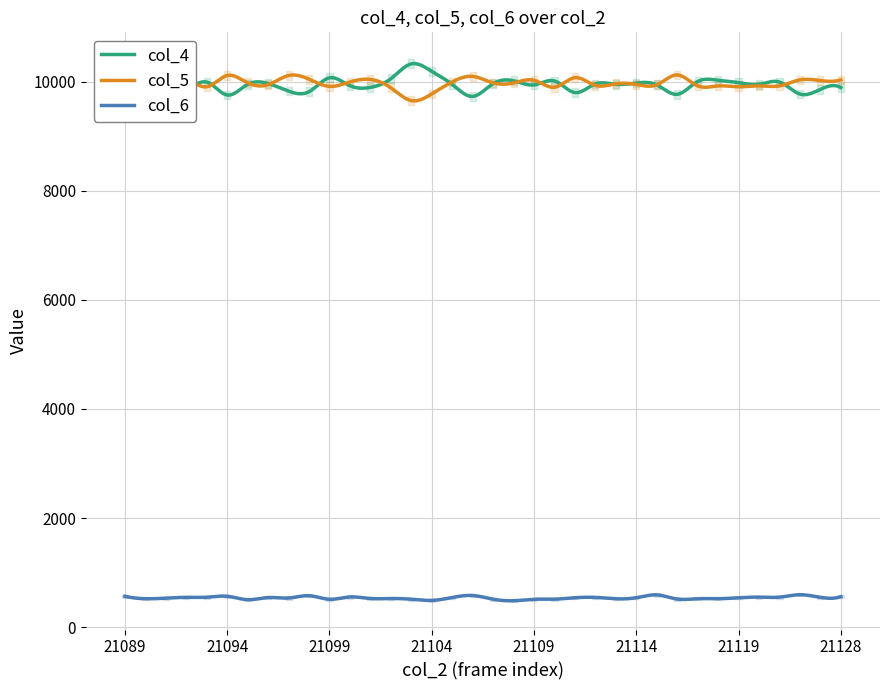

Does the chart have visible grid lines?

Yes